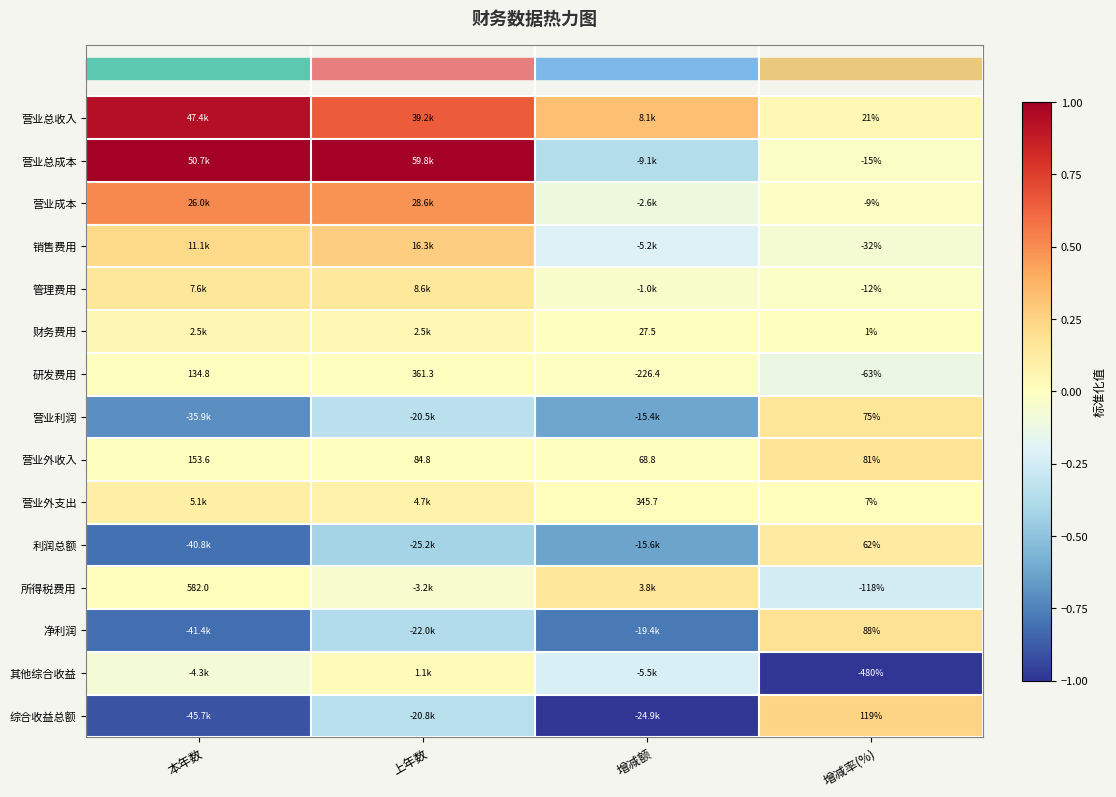

Is the value of 净利润 at 增减额 greater than the value of 营业外支出 at 增减额?

No